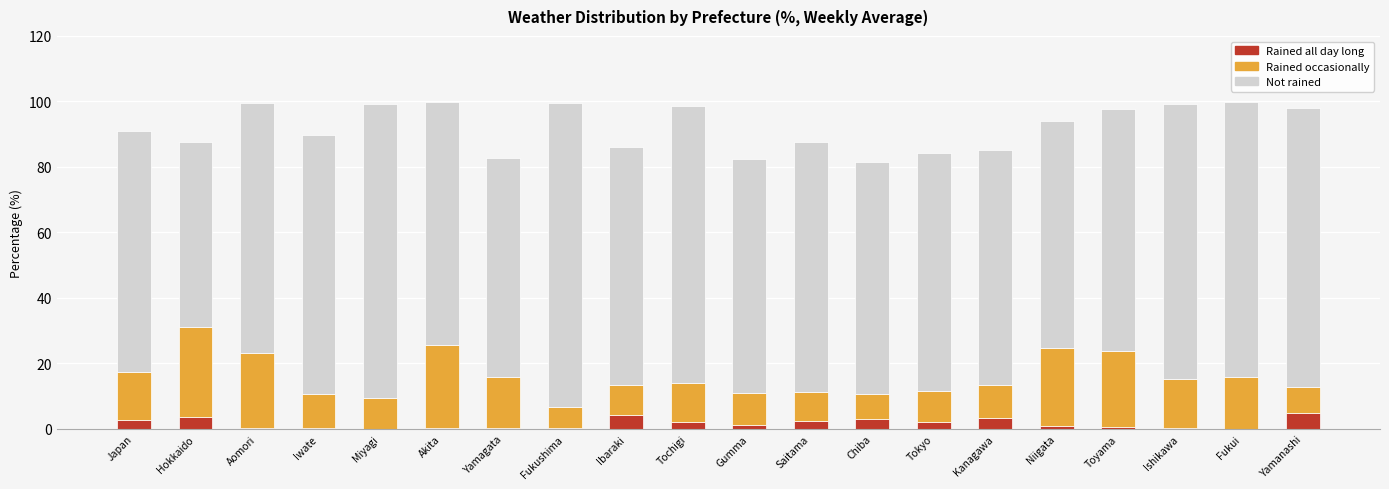

How many series are shown in this chart?

3